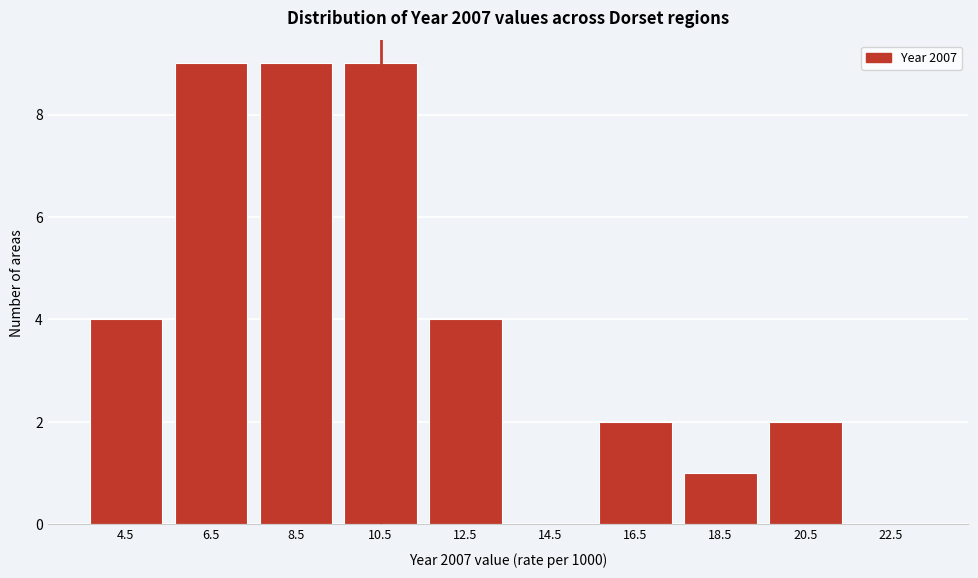

Reading left to right, extract all data points from this chart.

4.5=4	6.5=9	8.5=9	10.5=9	12.5=4	14.5=0	16.5=2	18.5=1	20.5=2	22.5=0